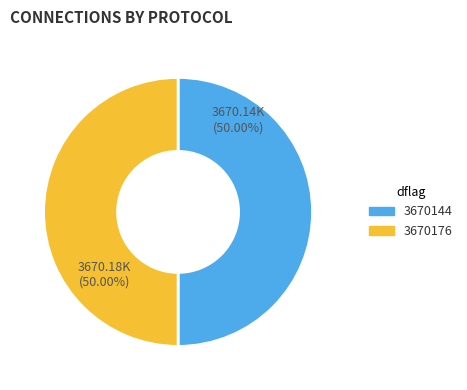

How much of the chart is everything except 3670176?

50.0%